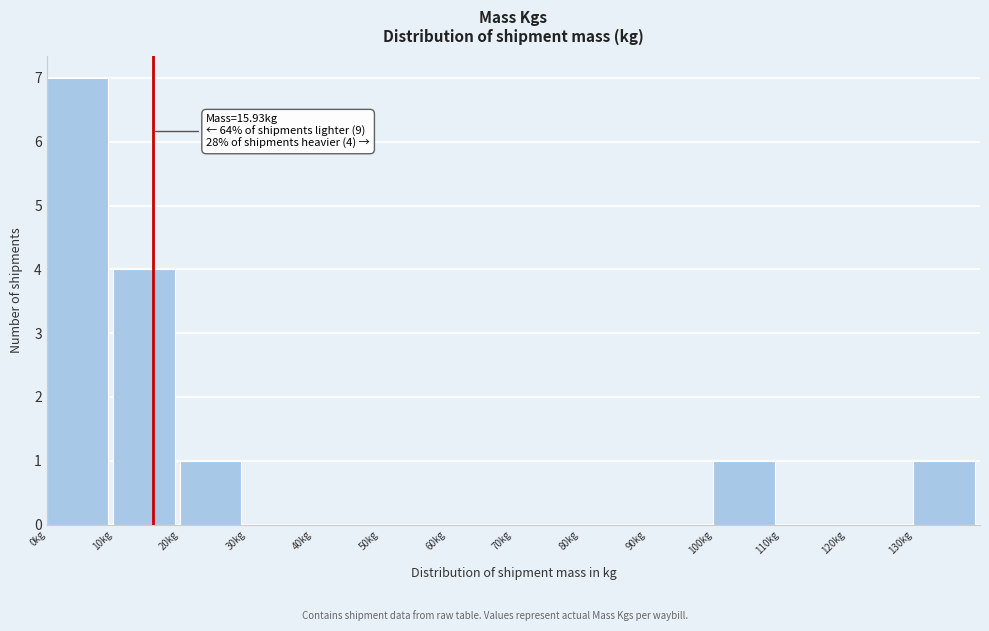

Which range on the x-axis has the tallest bar?

0 to 10